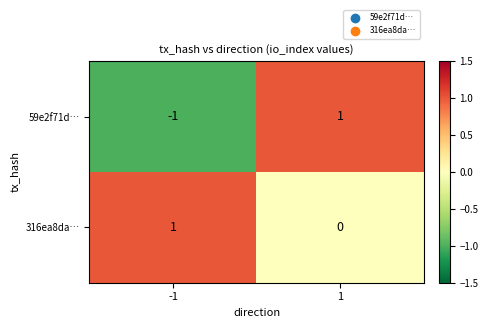

Reading right to left, list all the values displayed in this chart.

59e2f71d…: 1=1	-1=-1
316ea8da…: 1=0	-1=1